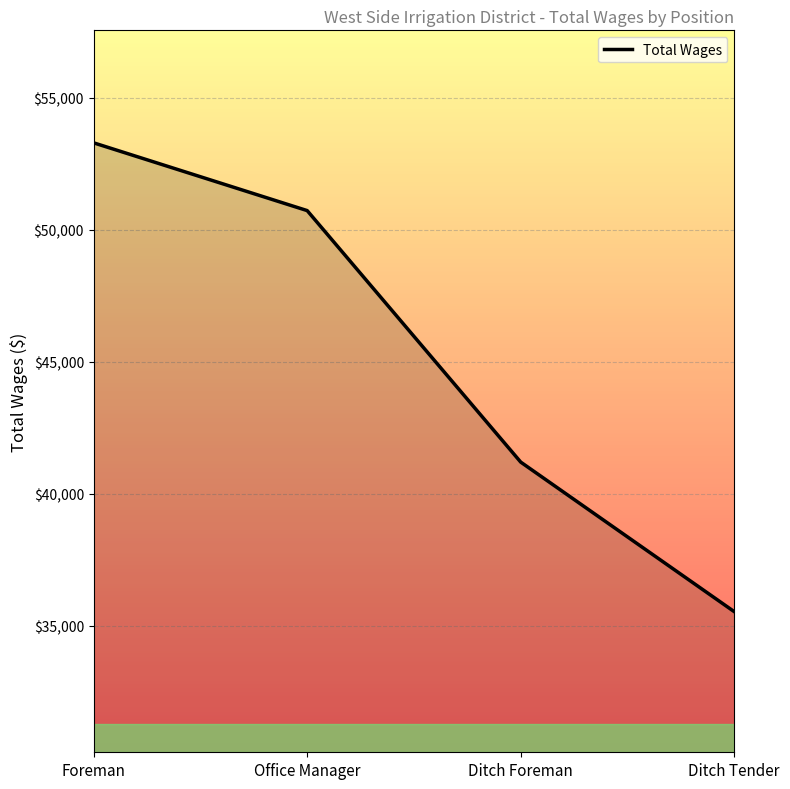

At which label does the data first exceed 50730?

Foreman